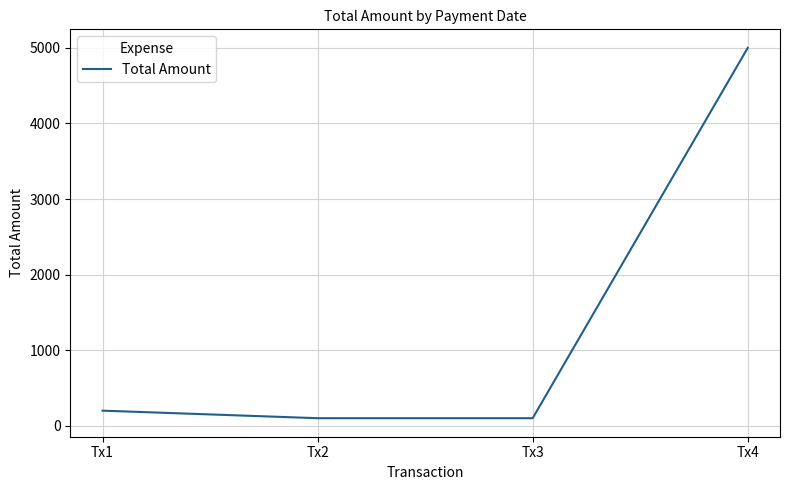

Reading right to left, extract all data points from this chart.

5000	100	100	200